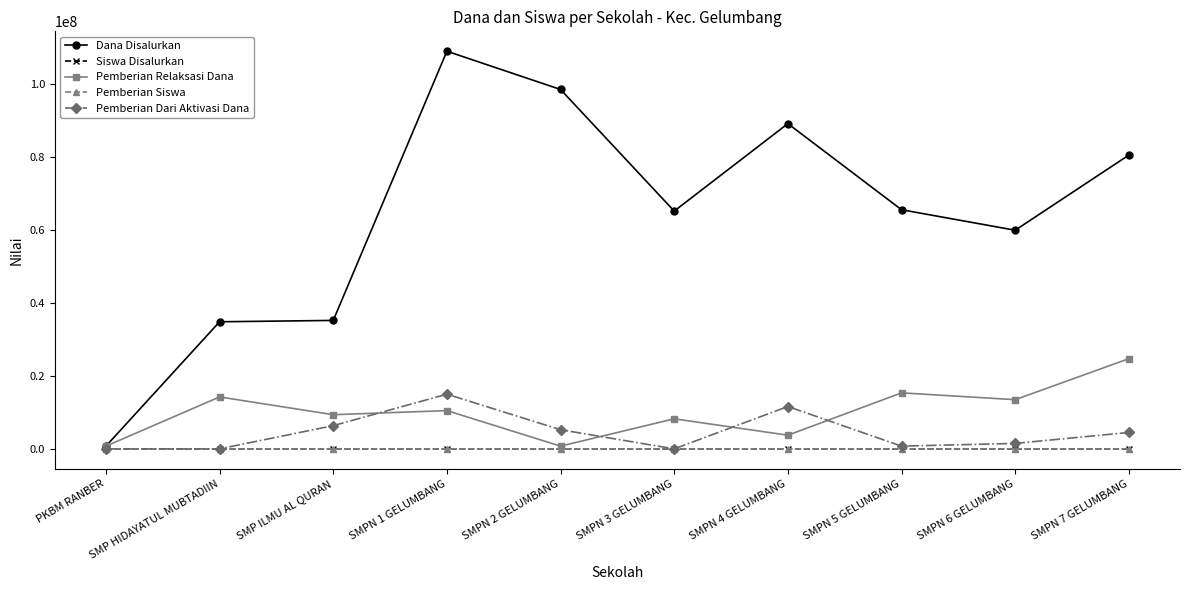

What is the label of the 1st point from the right?

SMPN 7 GELUMBANG